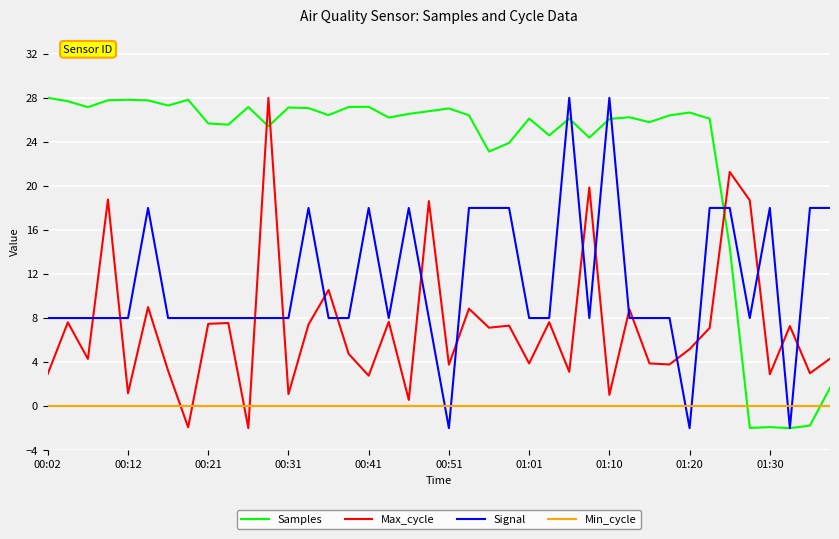

List the series in order of their overall mean, highest first.

Samples, Signal, Max_cycle, Min_cycle